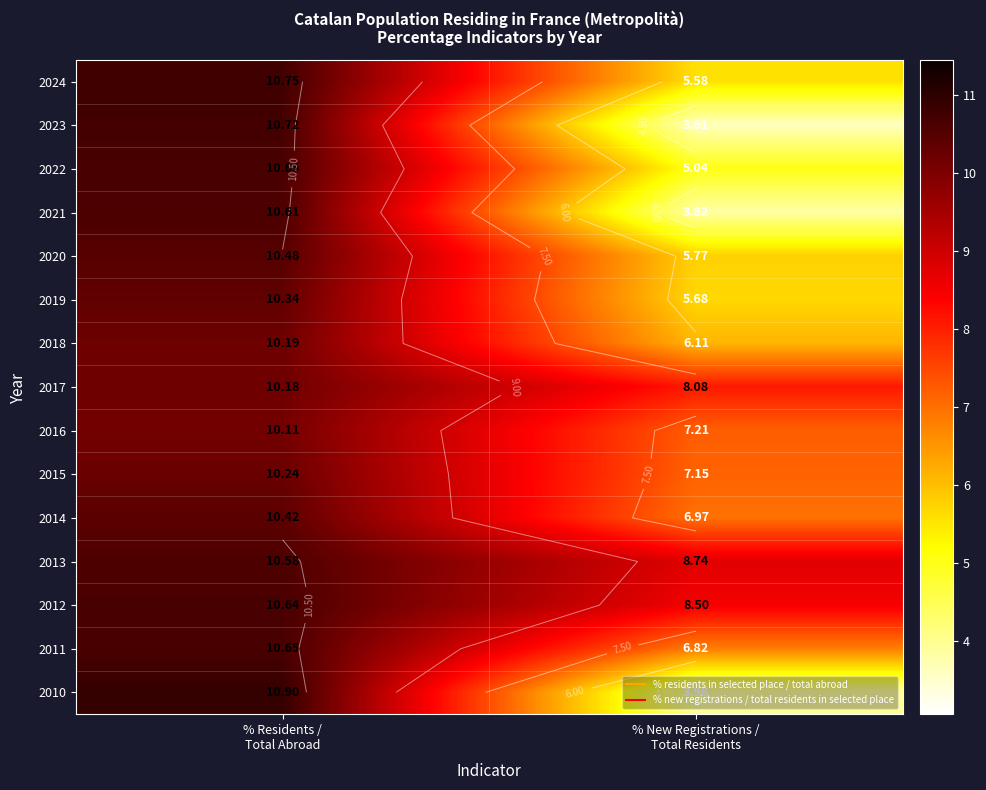

Which label corresponds to the largest value in the chart?

% Residents /
Total Abroad